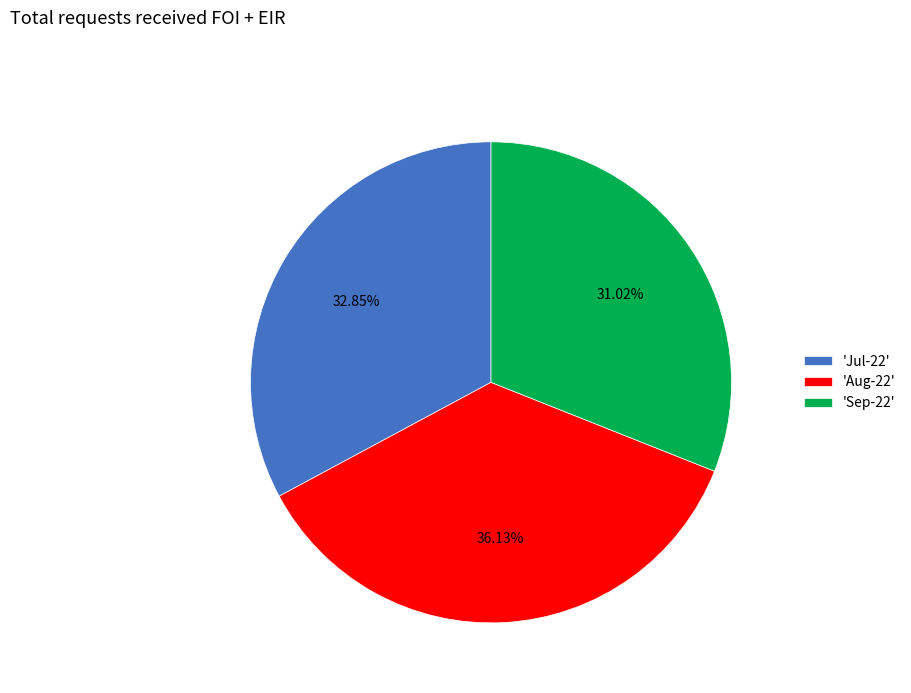

Do 'Sep-22' and 'Jul-22' together represent more than half of the pie?

Yes